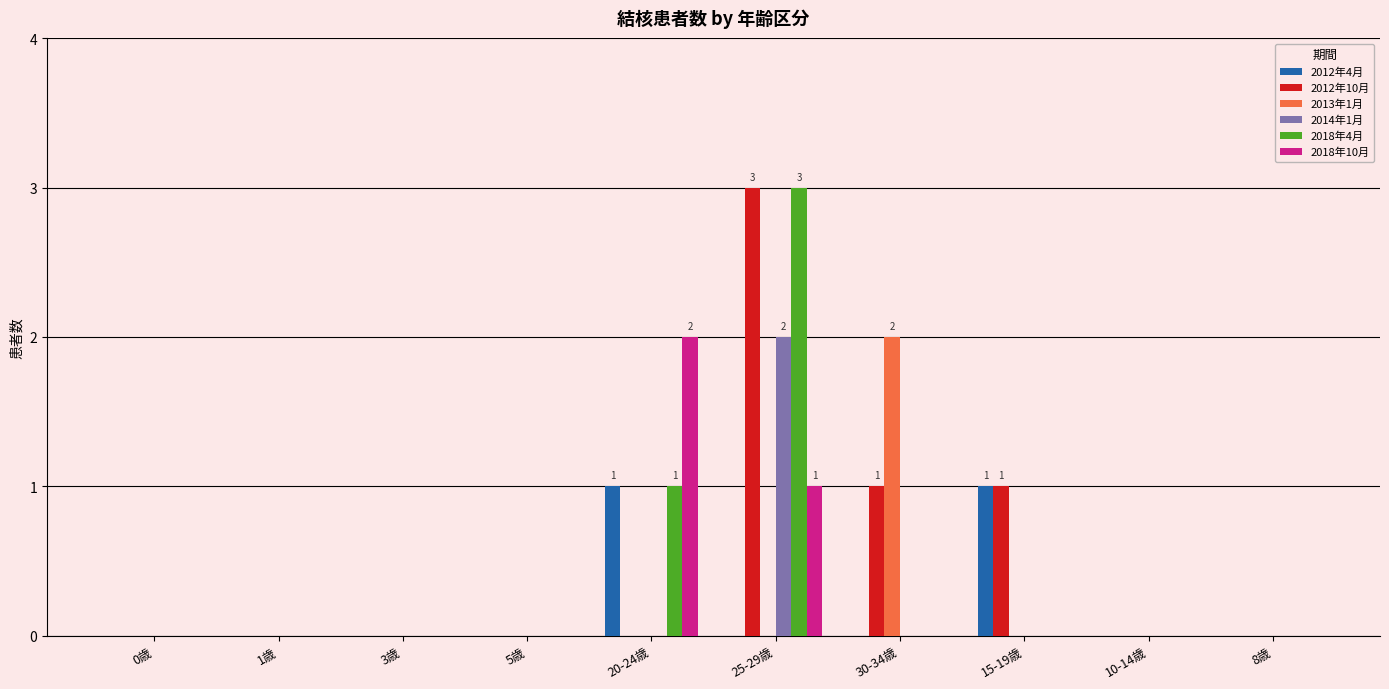

What is the sum of all 2012年10月 values?

5